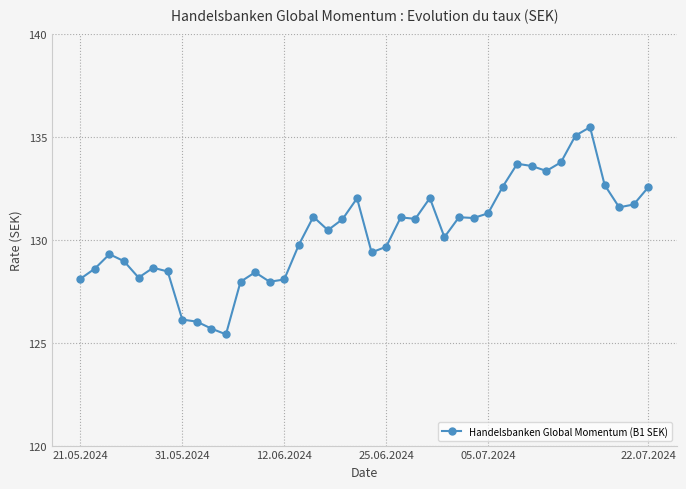

What is the value of the 7th point from the left?

128.5